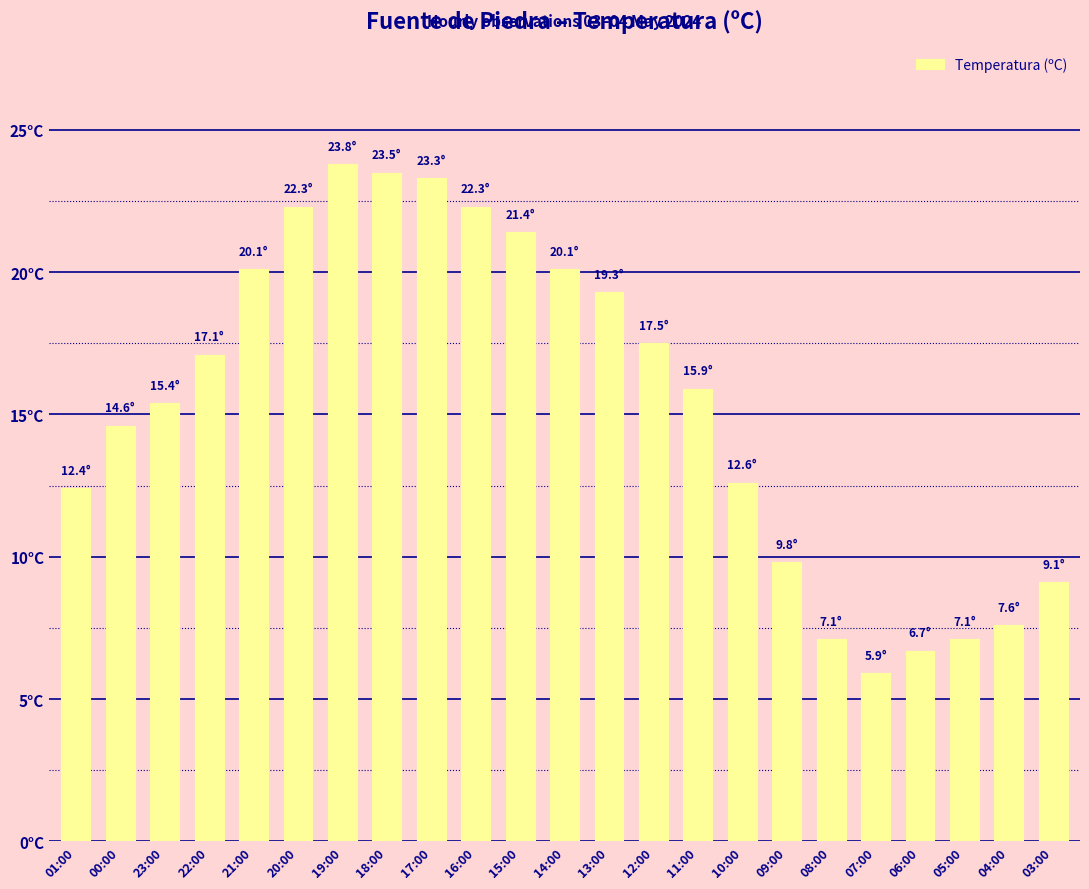

Reading left to right, what are all the values shown in this chart?

12.4	14.6	15.4	17.1	20.1	22.3	23.8	23.5	23.3	22.3	21.4	20.1	19.3	17.5	15.9	12.6	9.8	7.1	5.9	6.7	7.1	7.6	9.1